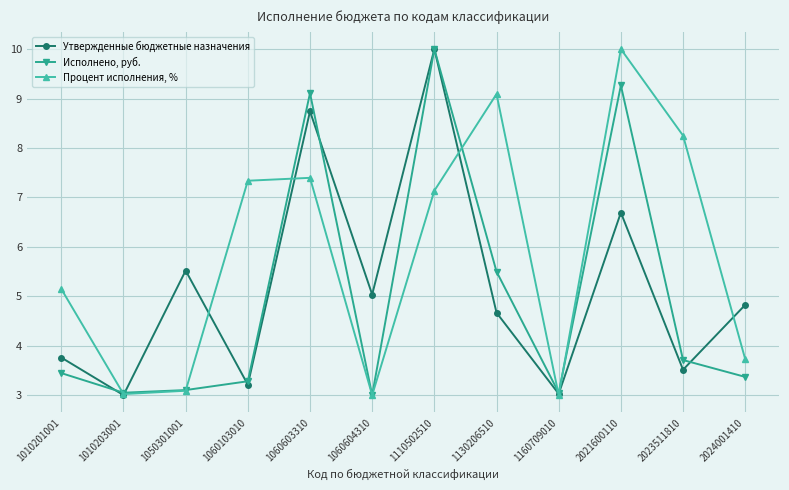

How many data points does each series have?

12